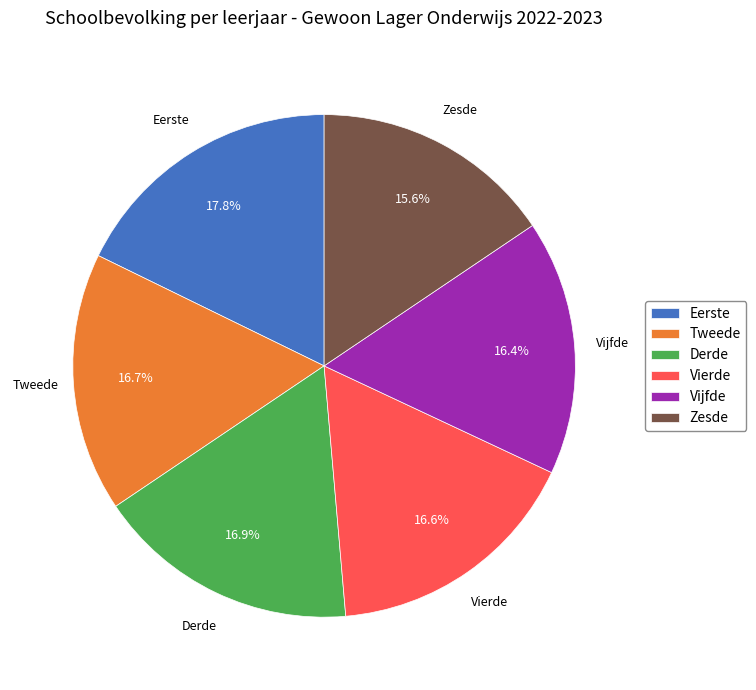

Does Derde represent more than half of the total?

No